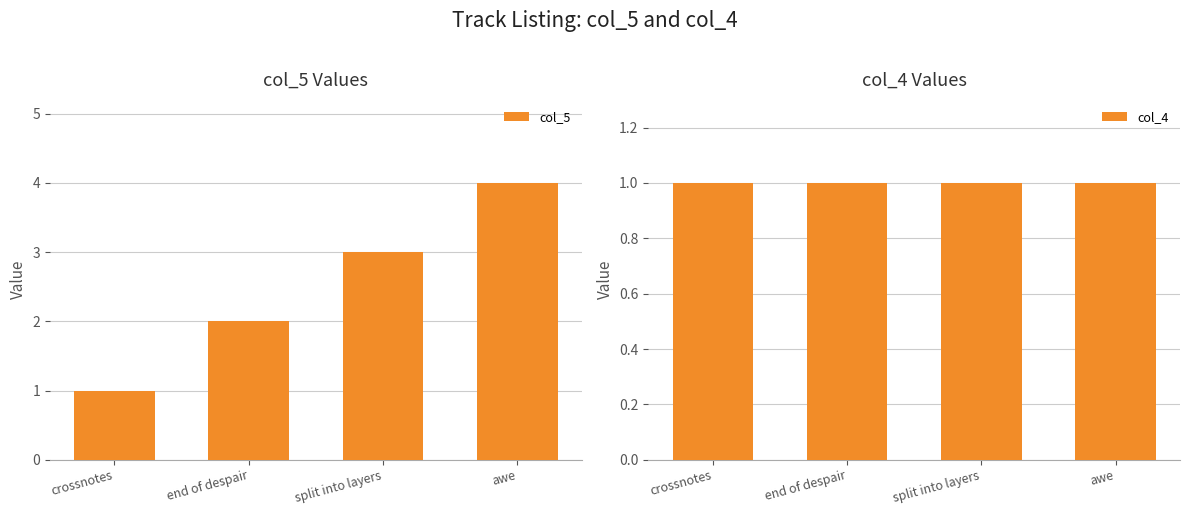

How many bars are there in each group?

2